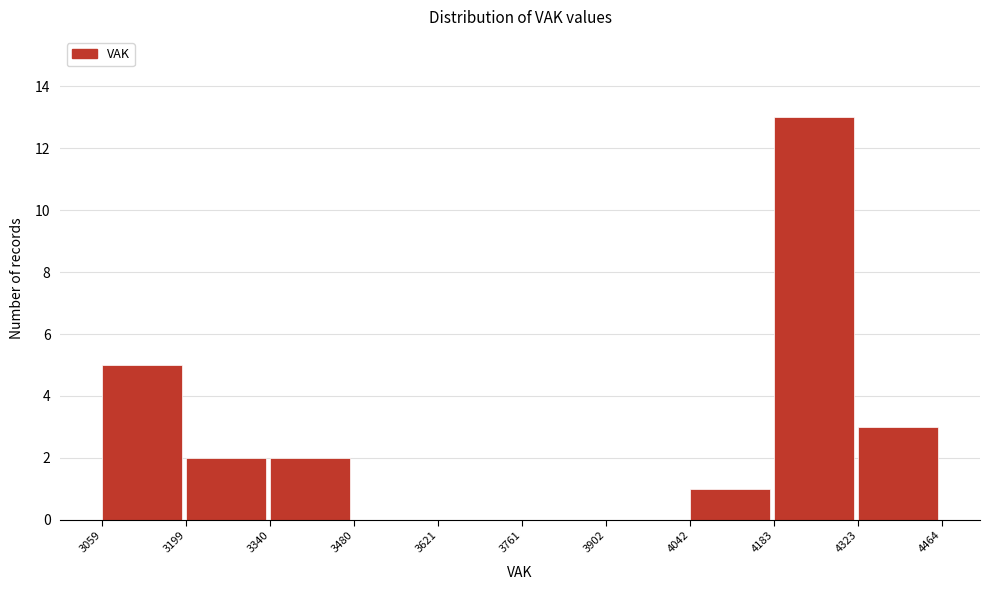

Over which range of the x-axis is the bar tallest?

4183 to 4323